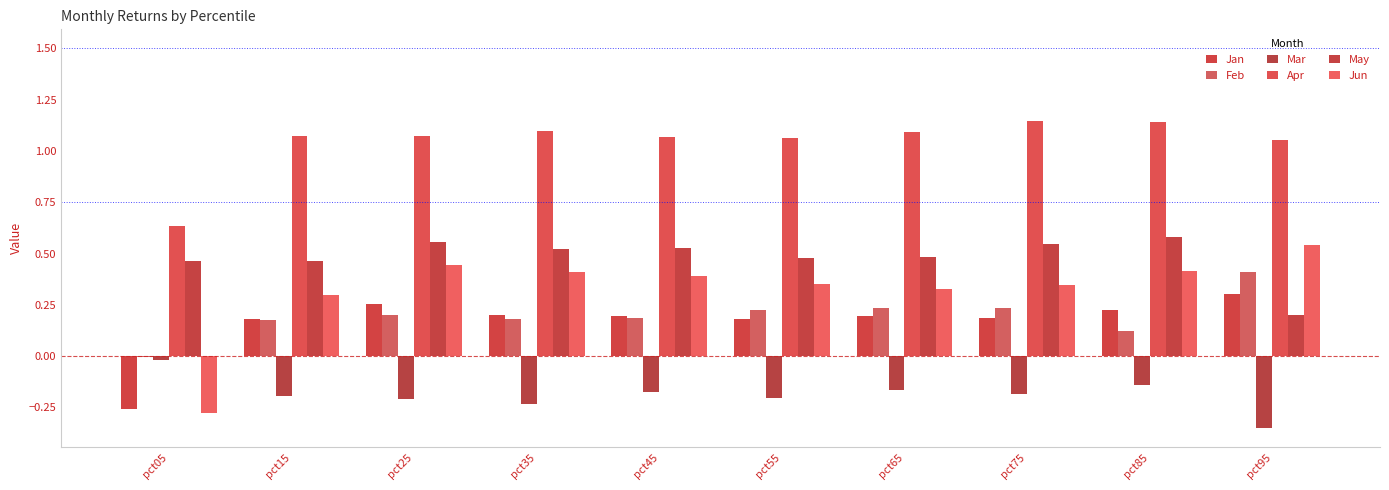

Are the bars horizontal?

No